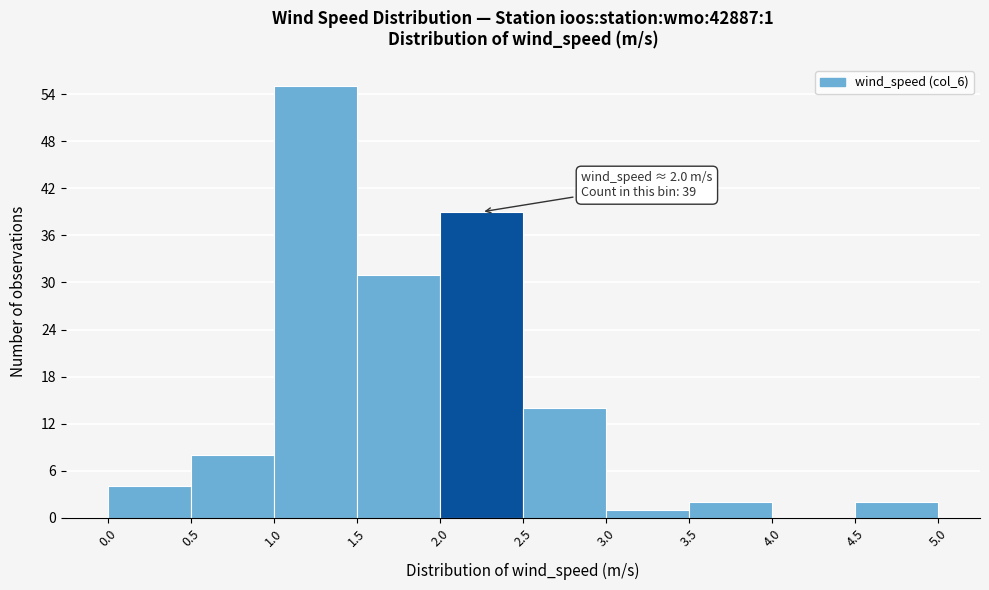

Over which range of the x-axis is the bar tallest?

1.0 to 1.5